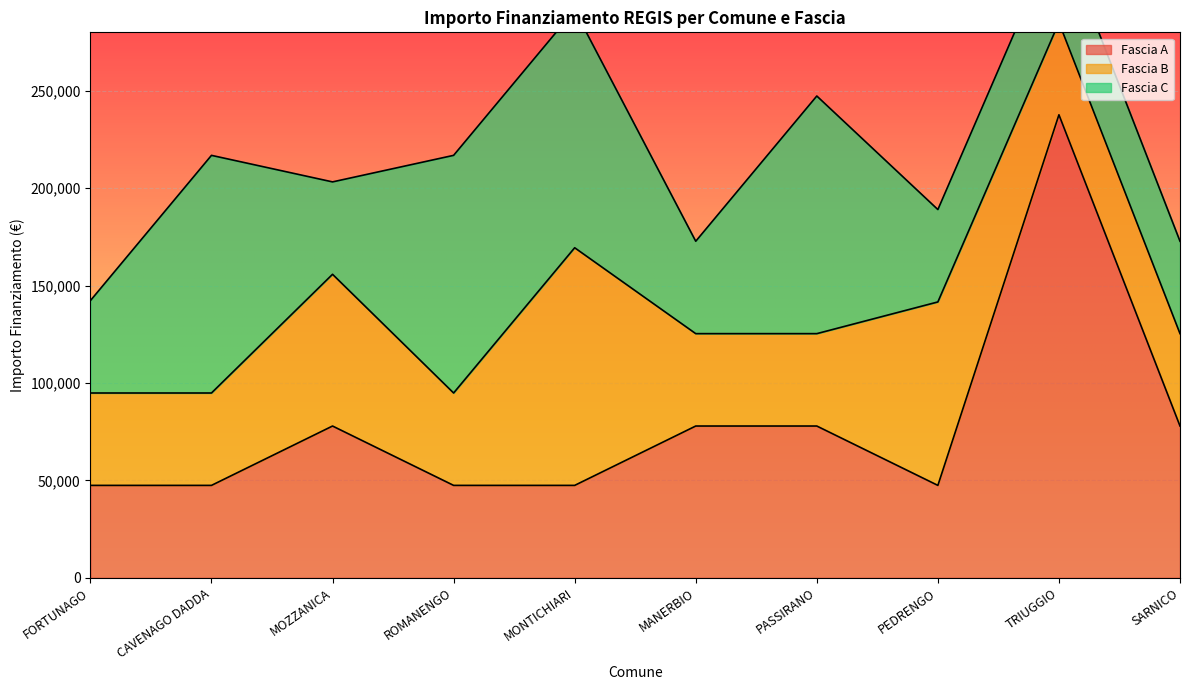

Reading left to right, transcribe all the data shown in this chart.

Fascia A: 47427	47427	77897	47427	47427	77897	77897	47427	237681	77897
Fascia B: 47427	47427	77897	47427	121992	47427	47427	94172	47427	47427
Fascia C: 47427	121992	47427	121992	121992	47427	121992	47427	47427	47427